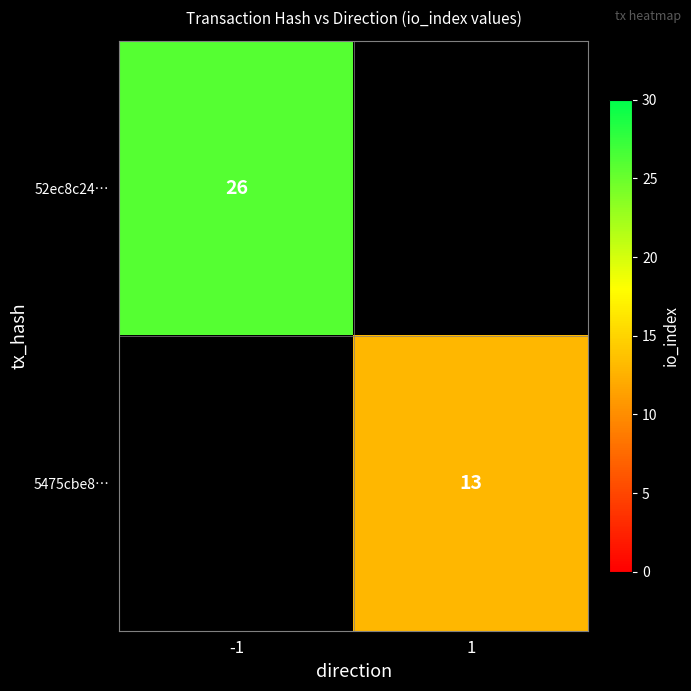

At how many categories does at least one series exceed 17?

1